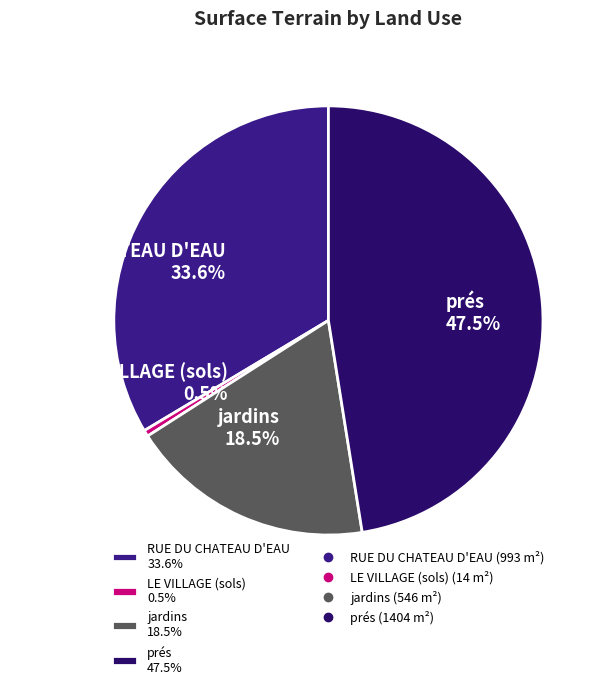

Approximately how many times larger is the value at prés 47.5% compared to LE VILLAGE (sols) 0.5%?

100.3